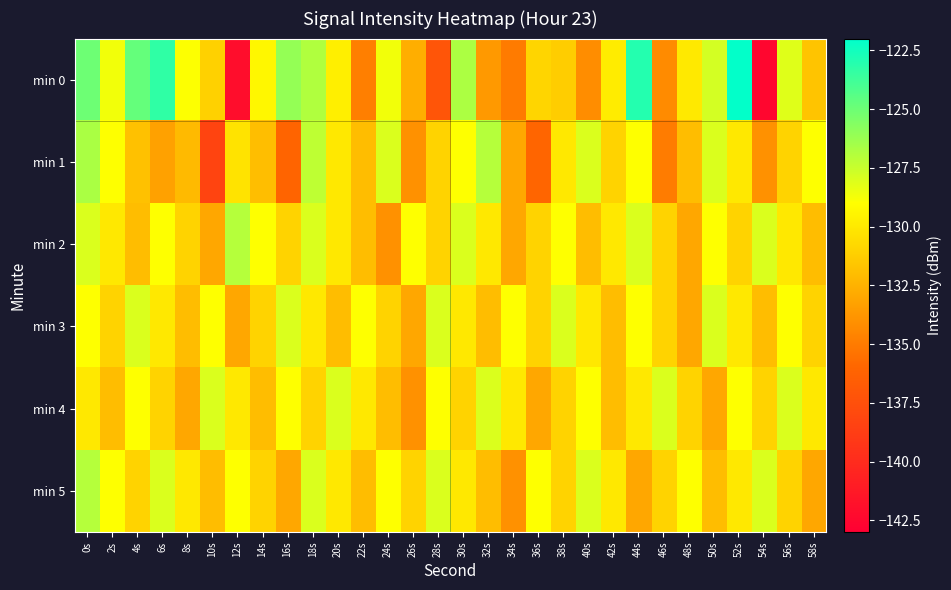

Rank the series at 56s from highest to lowest value.

min 4, min 0, min 3, min 2, min 1, min 5